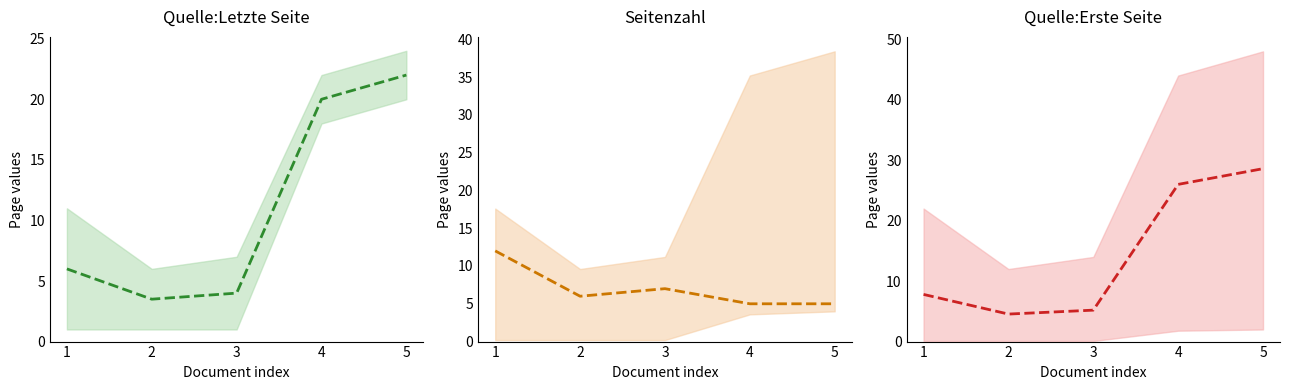

Rank the series by their average value, from highest to lowest.

Quelle:Erste Seite (mid), Quelle:Letzte Seite (mid), Seitenzahl (mid)